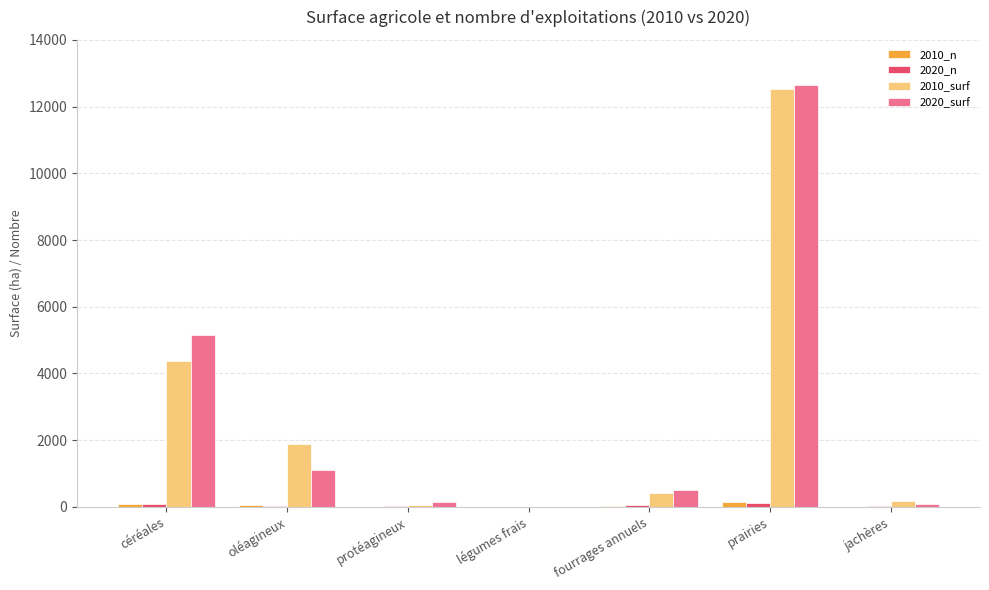

At which category is the sum across all series the highest?

prairies